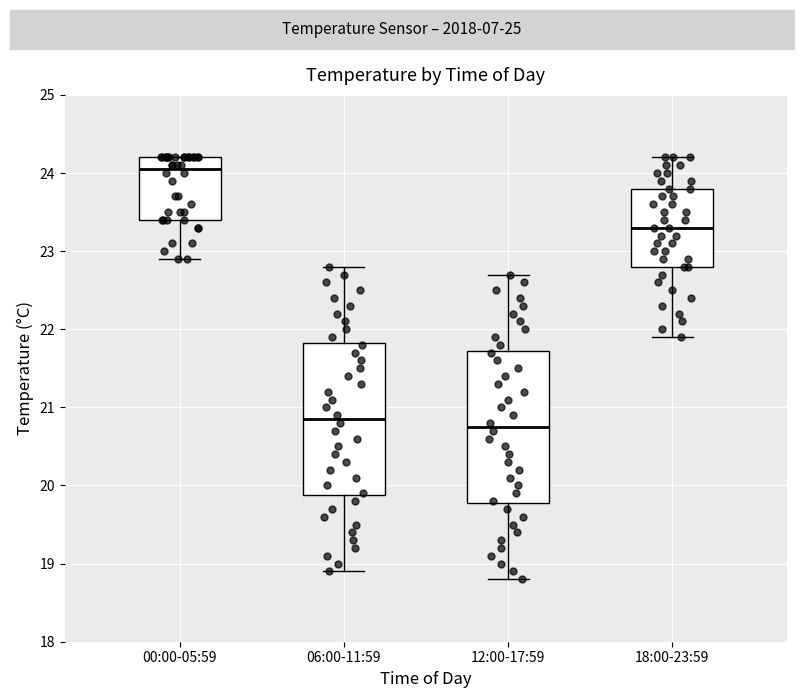

Which box's median line is the lowest?

12:00-17:59